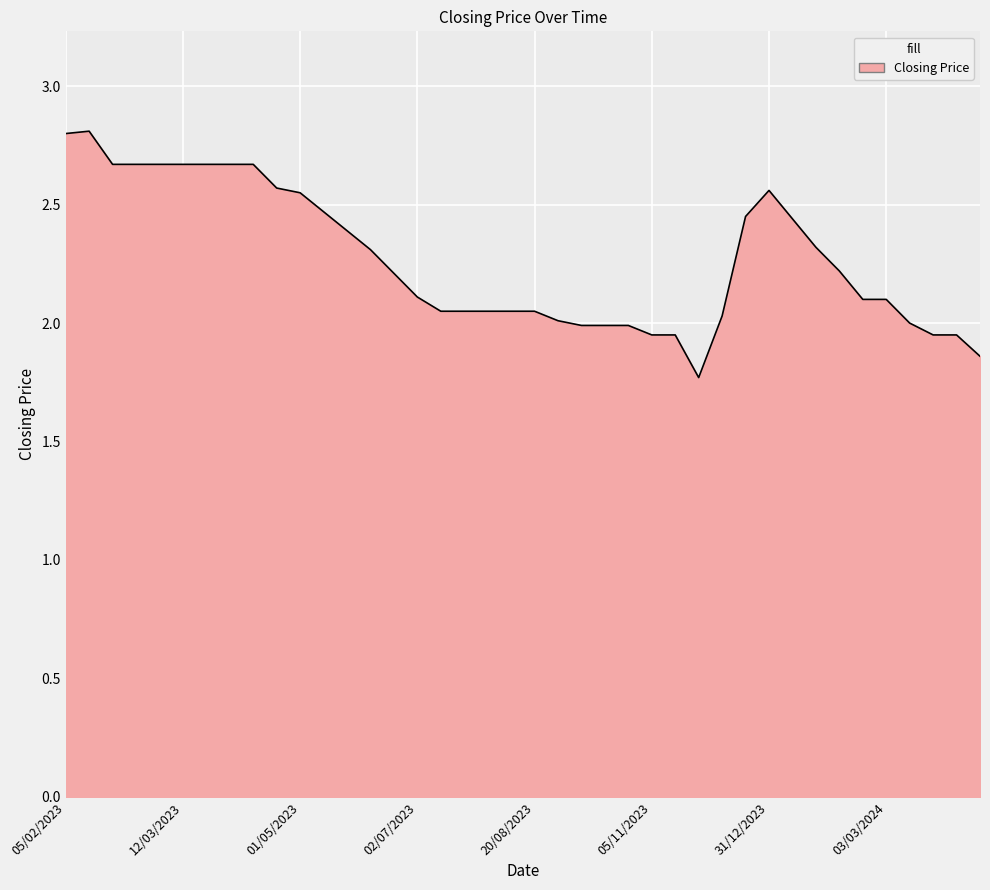

What is the maximum value shown in the chart?

2.8